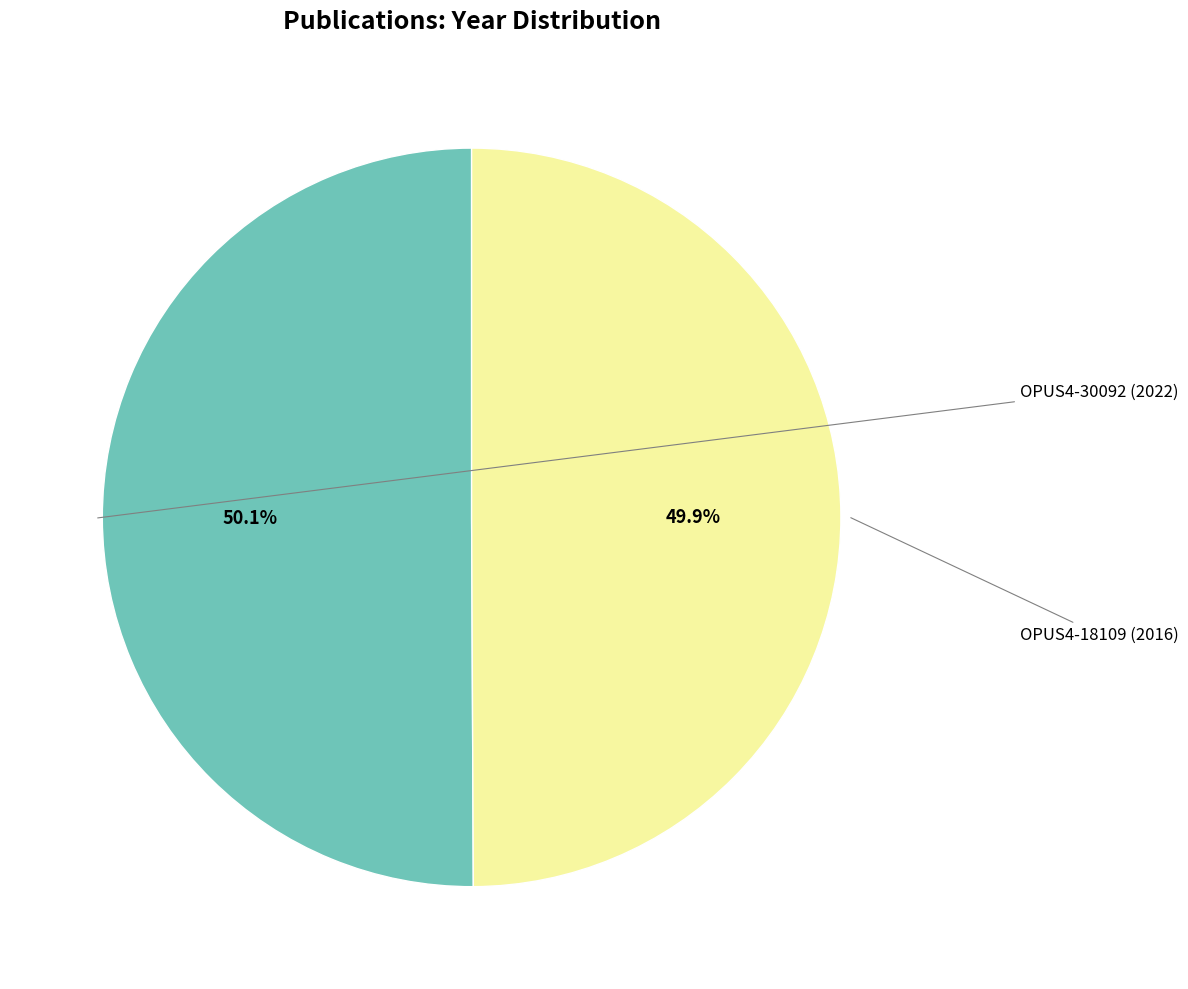

Does any single category account for the majority?

Yes